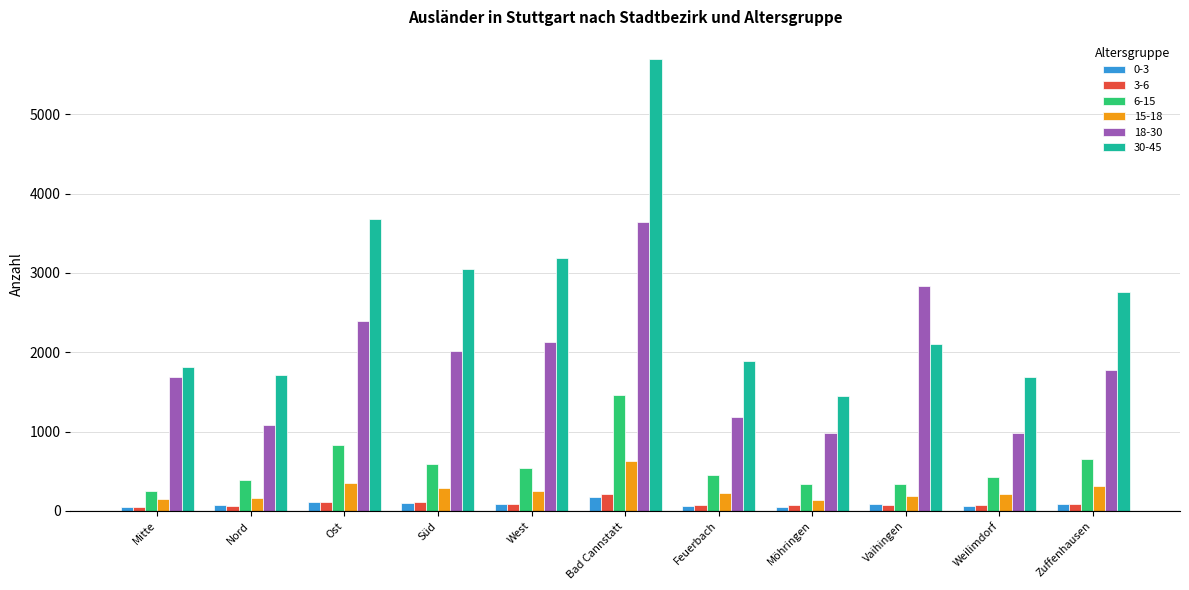

What is the difference between the maximum and second lowest values in the 0-3 series?

130